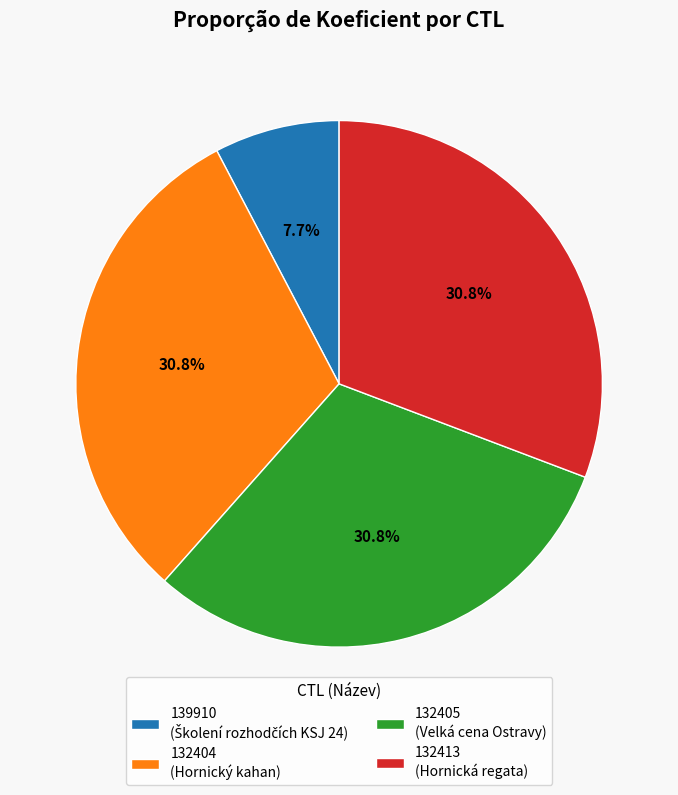

Which slice is the smallest?

139910